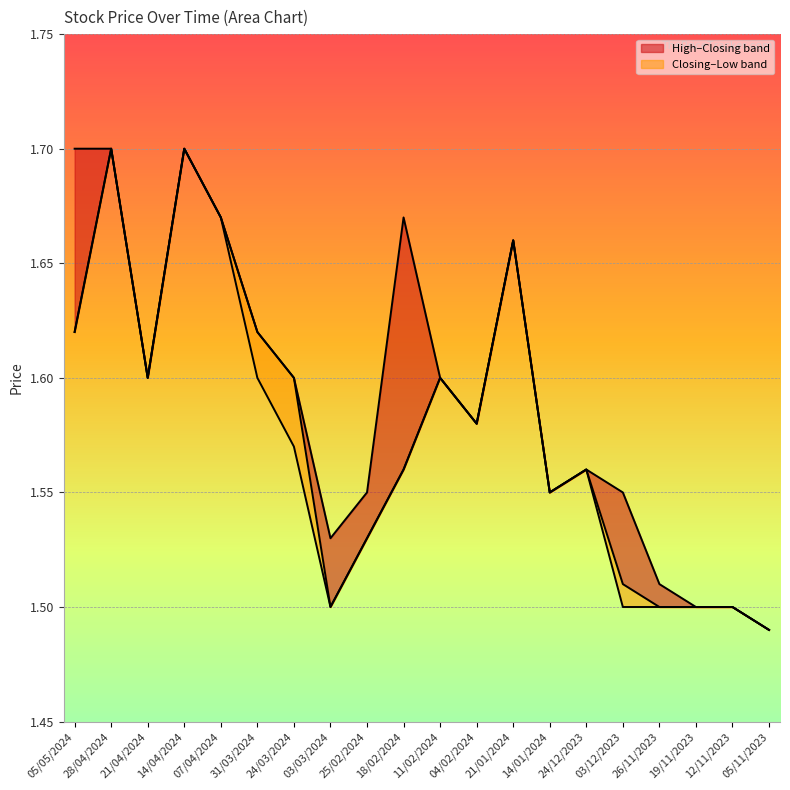

At which category is the sum across all series the highest?

28/04/2024